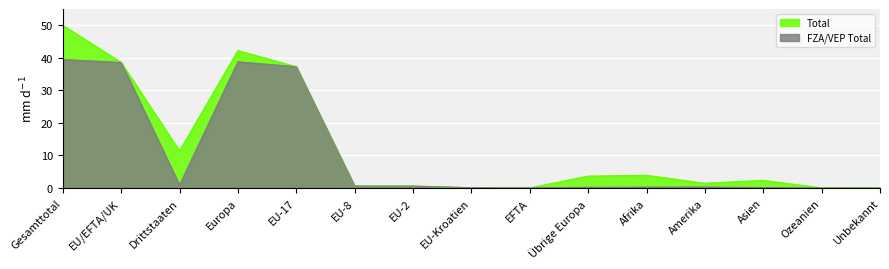

Rank the categories by FZA/VEP Total value from highest to lowest.

Gesamttotal, Europa, EU/EFTA/UK, EU-17, Drittstaaten, EU-8, EU-2, Amerika, Afrika, Übrige Europa, Asien, EU-Kroatien, EFTA, Ozeanien, Unbekannt